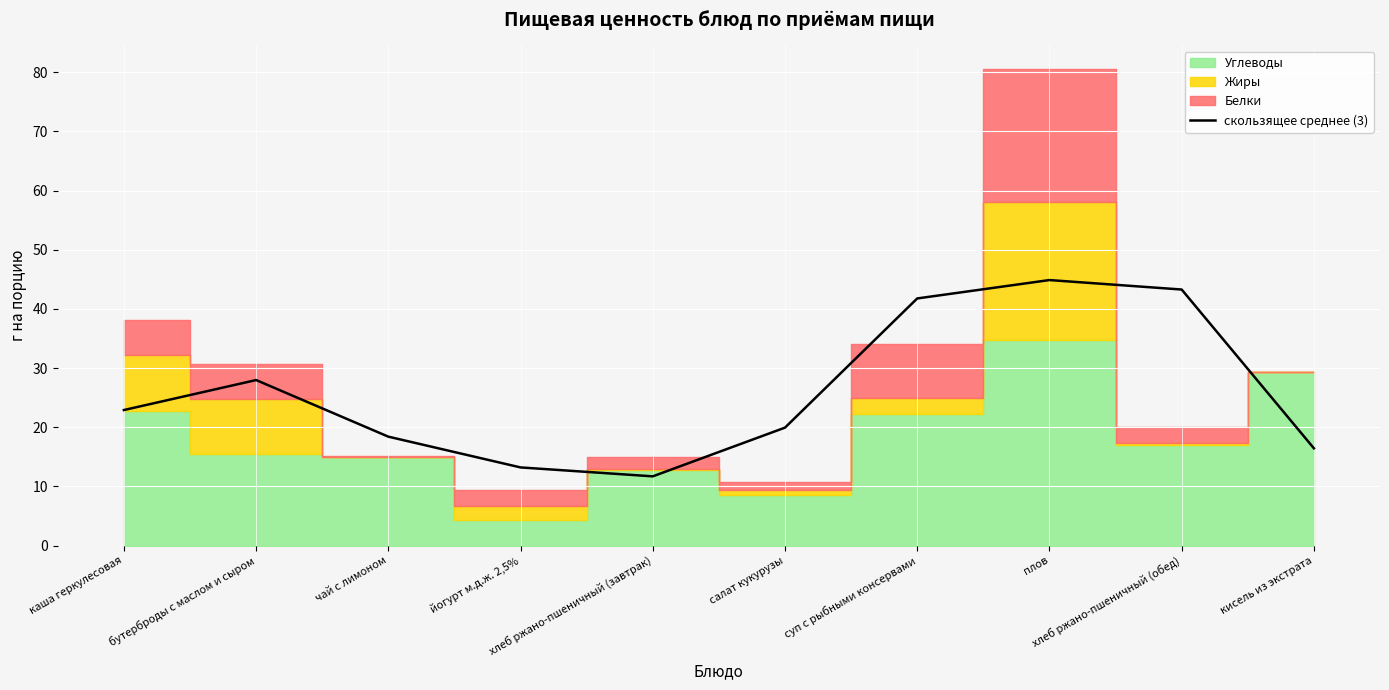

At which label does the data first exceed 22?

каша геркулесовая